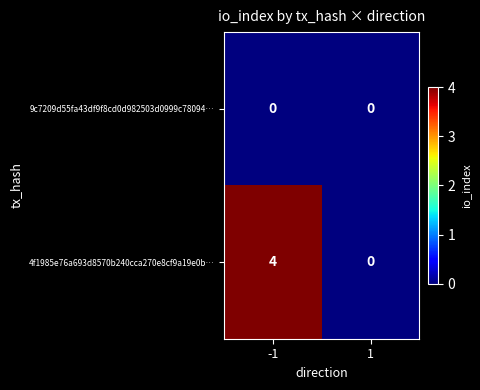

The 9c7209d55fa43df9f8cd0d982503d0999c78094… series shows 0 at -1. True or false?

True